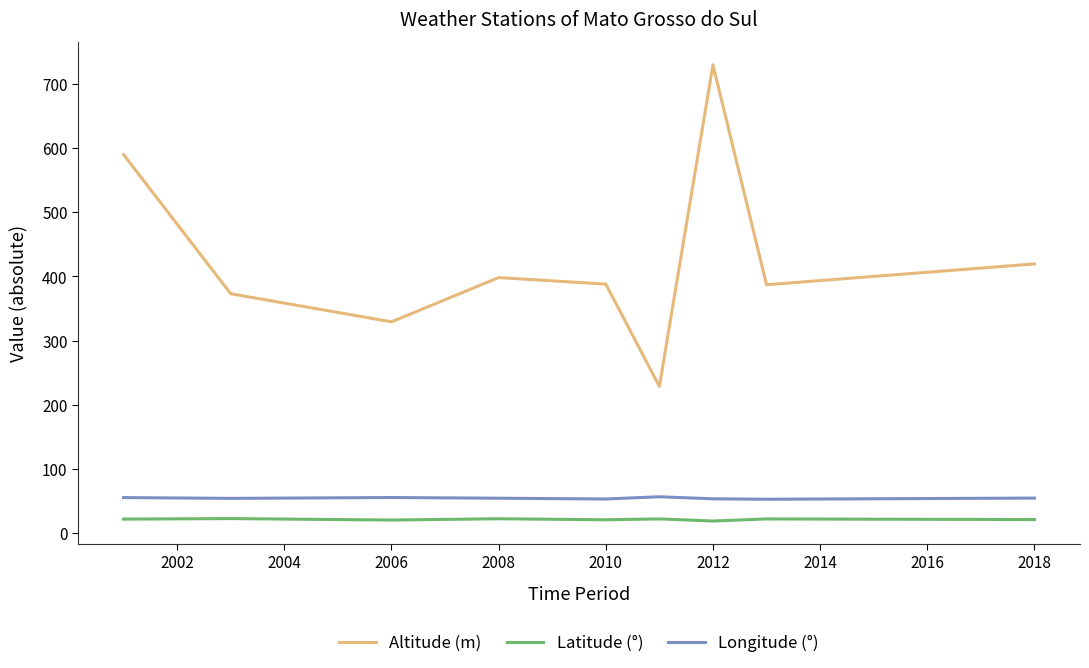

What is the smallest value displayed?

18.5